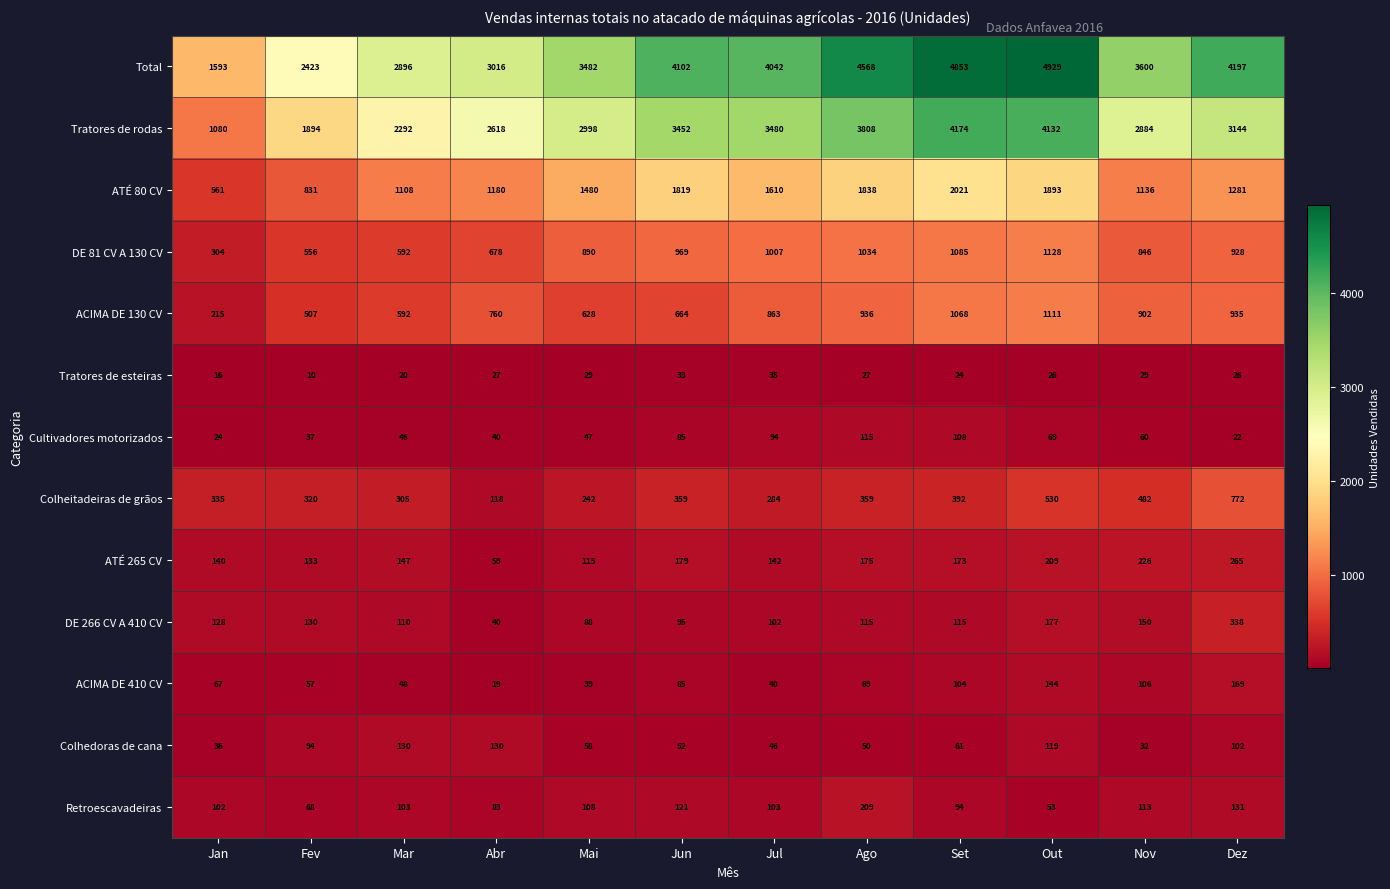

Which series changed the most between Set and Out?

Colheitadeiras de grãos